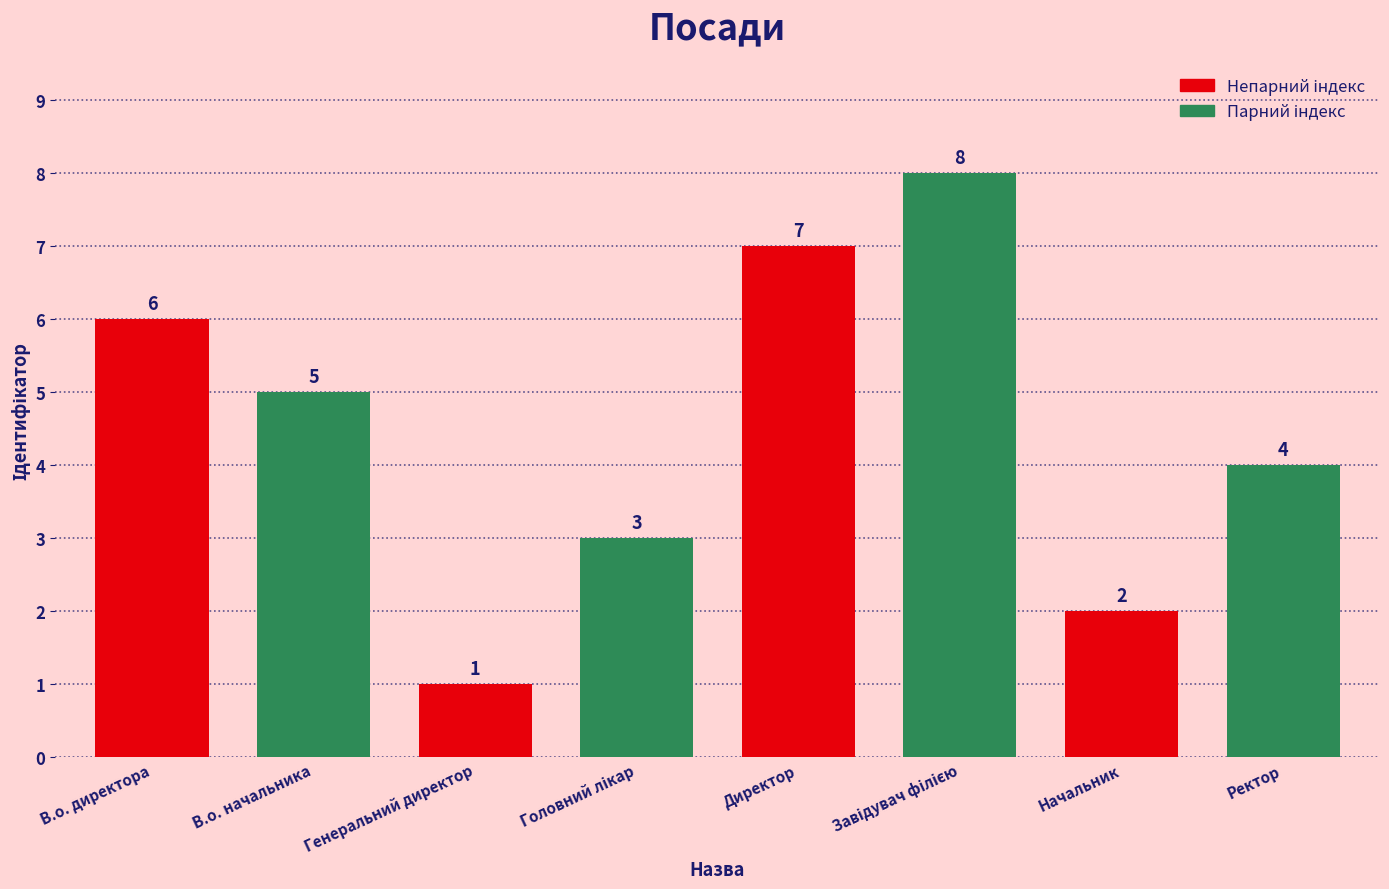

Which has a higher value, Ректор or Директор?

Директор